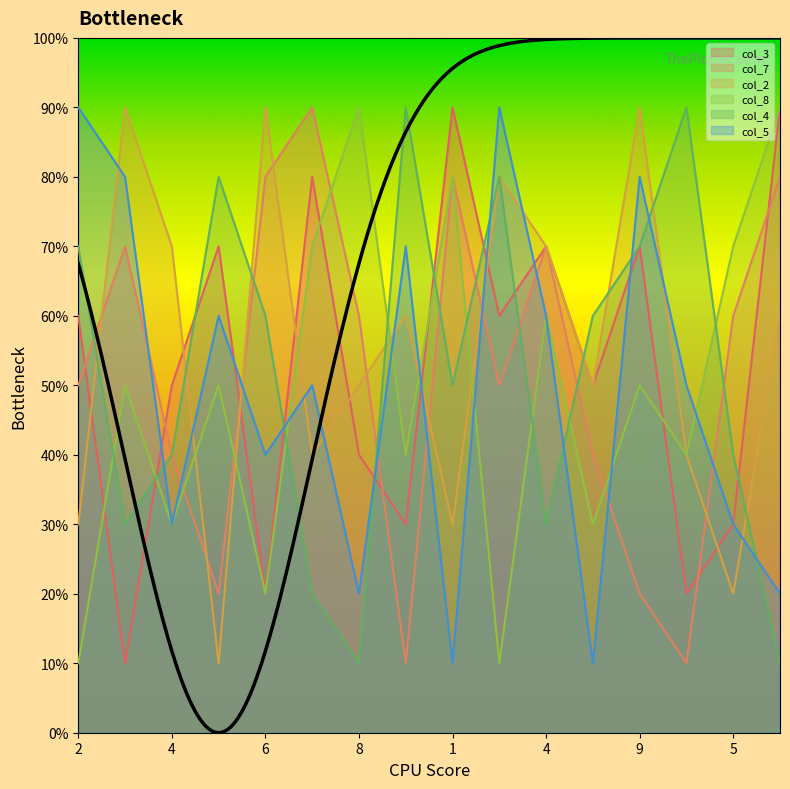

In col_8, how many points are higher than both neighbors (excluding endpoints)?

6